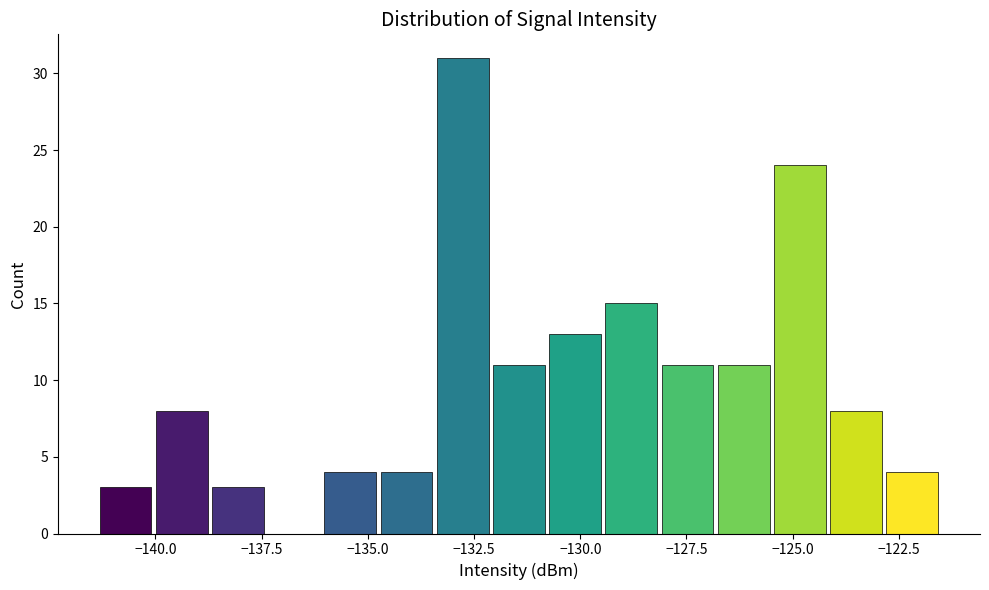

Around what value on the x-axis is the tallest bar? Give the approximate position of its centre, as read against the axis.

-133.0